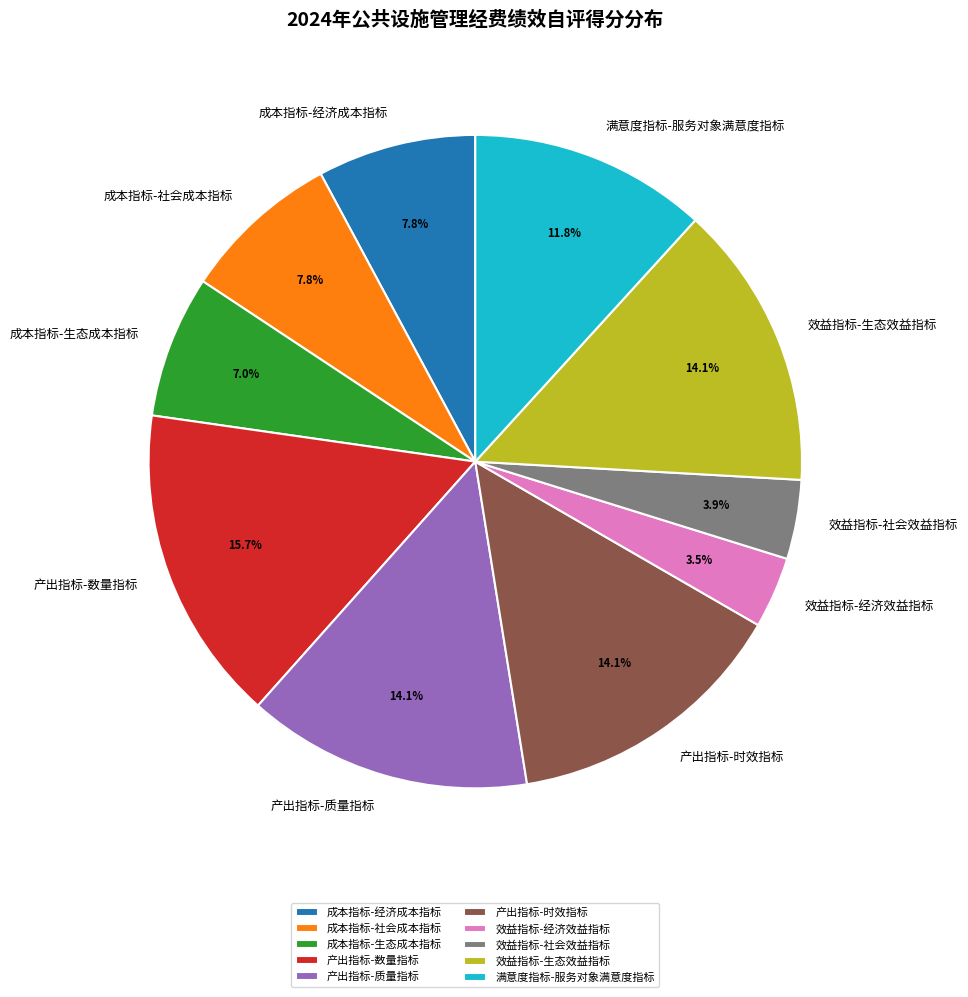

Combined, what portion of the pie is 效益指标-社会效益指标 and 效益指标-生态效益指标?

18.0%